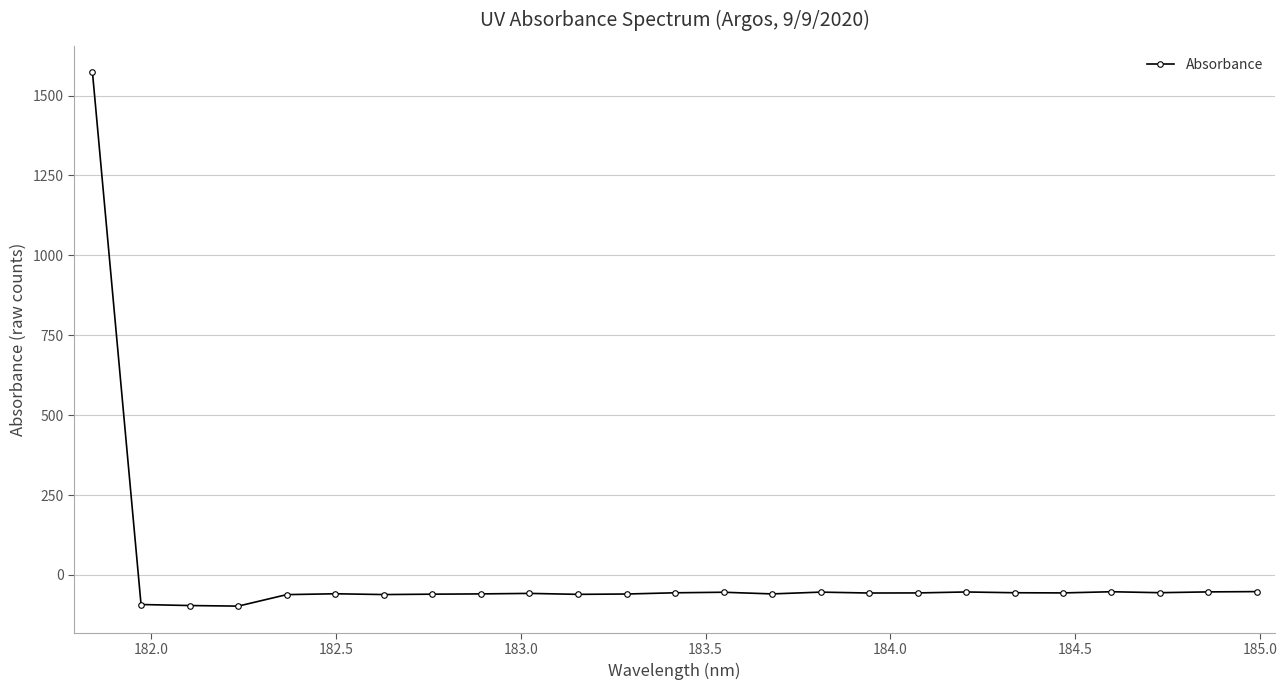

How many data points does each series have?

25